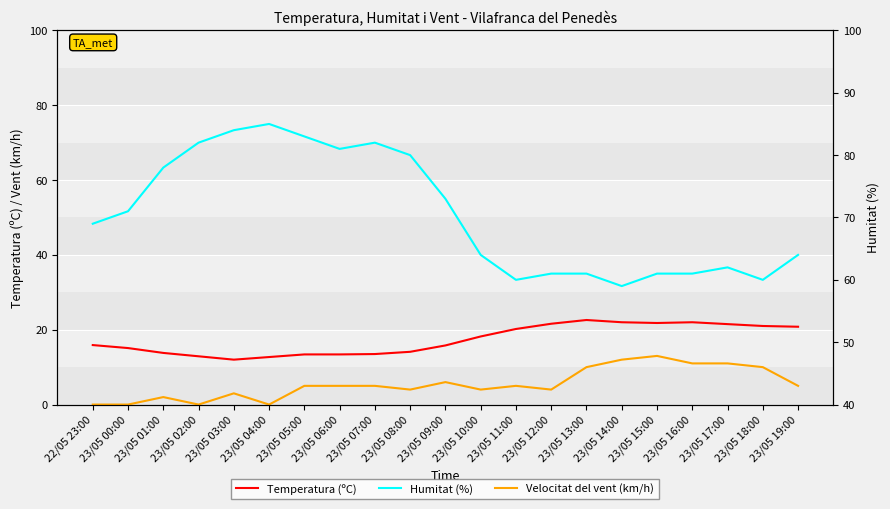

How many data points in Velocitat del vent (km/h) are less than 5?

9